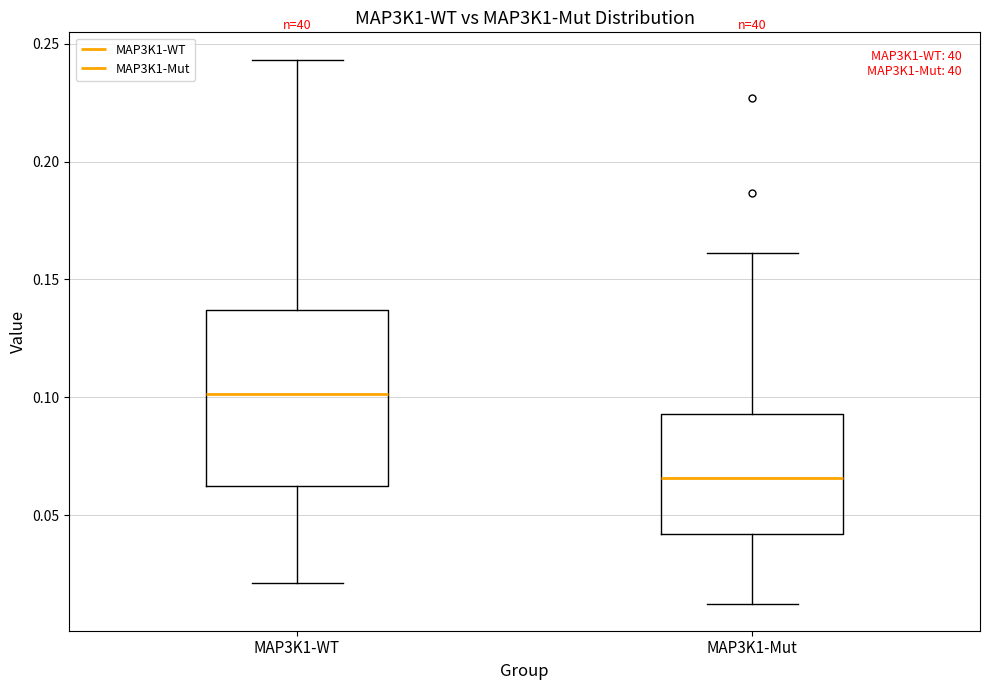

Reading left to right, read every box against the y-axis: the position of its median line, the range the box covers, and the ends of its whiskers. The values are not printed on the chart, so give them approximately, as read against the axis.

MAP3K1-WT: median 0.100, box 0.065 to 0.135, whiskers 0.020 to 0.245
MAP3K1-Mut: median 0.065, box 0.040 to 0.095, whiskers 0.010 to 0.160